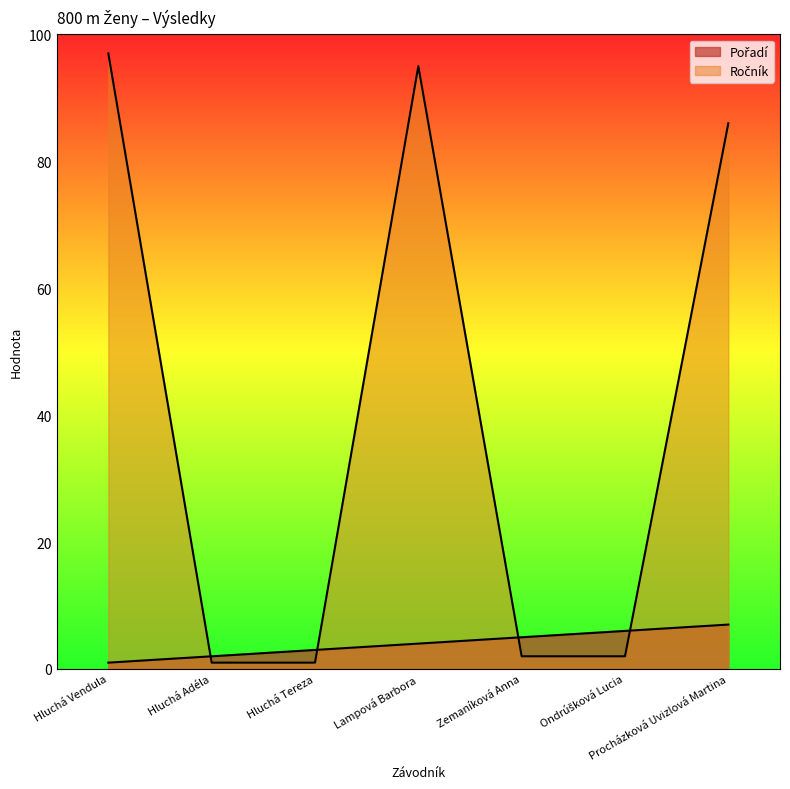

What is the value of the Ročník point at the 3rd from the left?

1